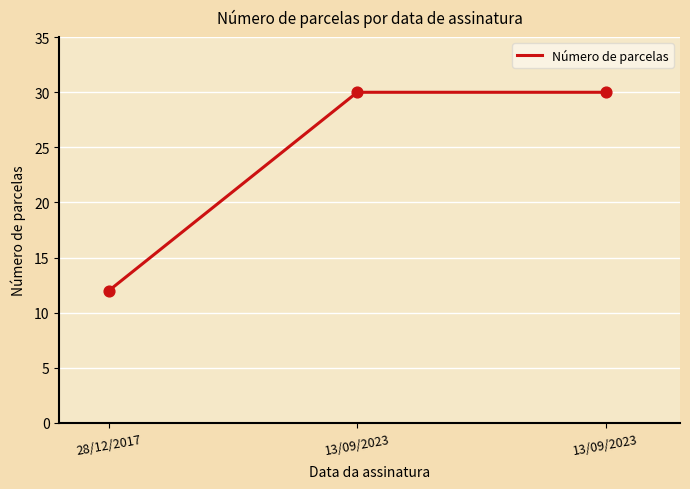

Approximately how many times larger is the value at 13/09/2023 compared to 28/12/2017?

2.5